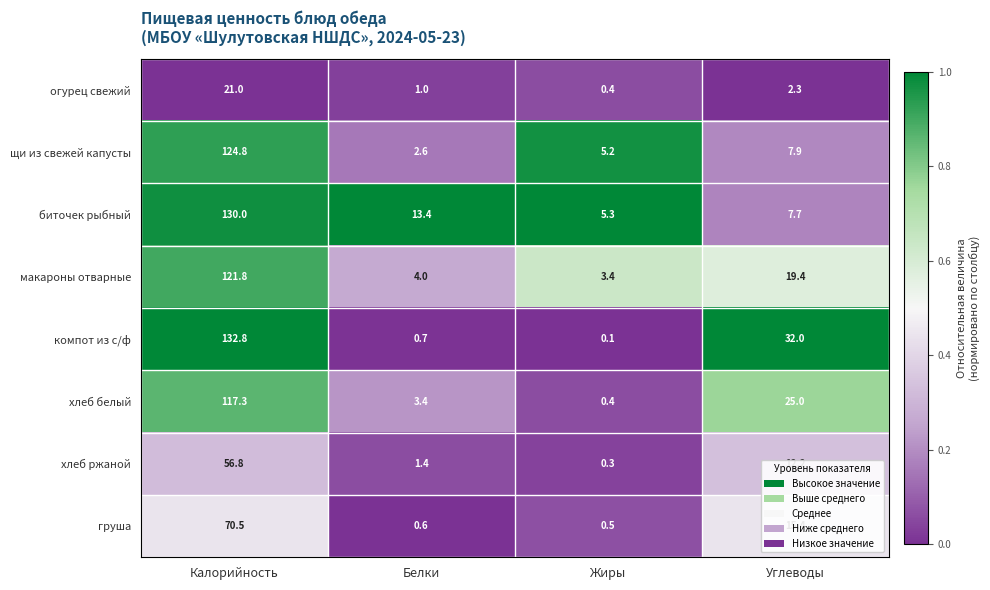

At which category is the sum across all series the highest?

Калорийность